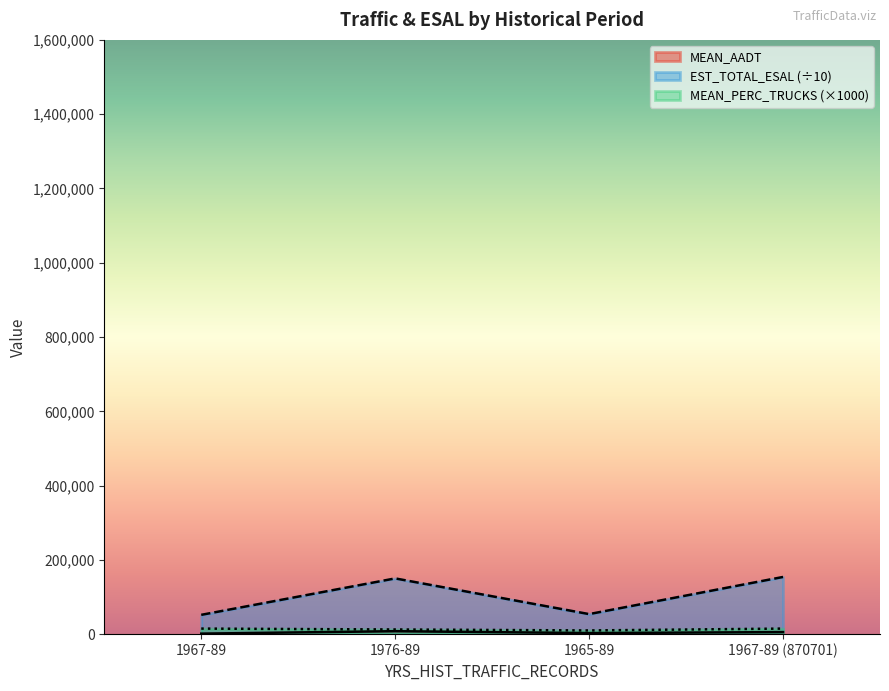

At which category does the chart reach its peak across all series?

1967-89 (870701)